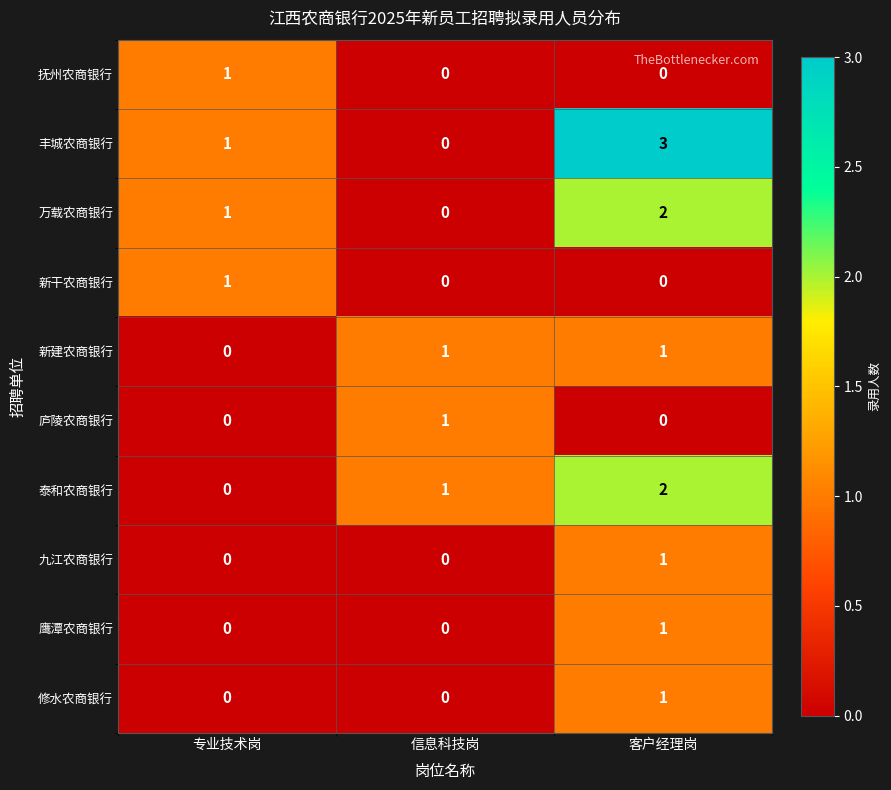

At how many categories does at least one series exceed 0?

3